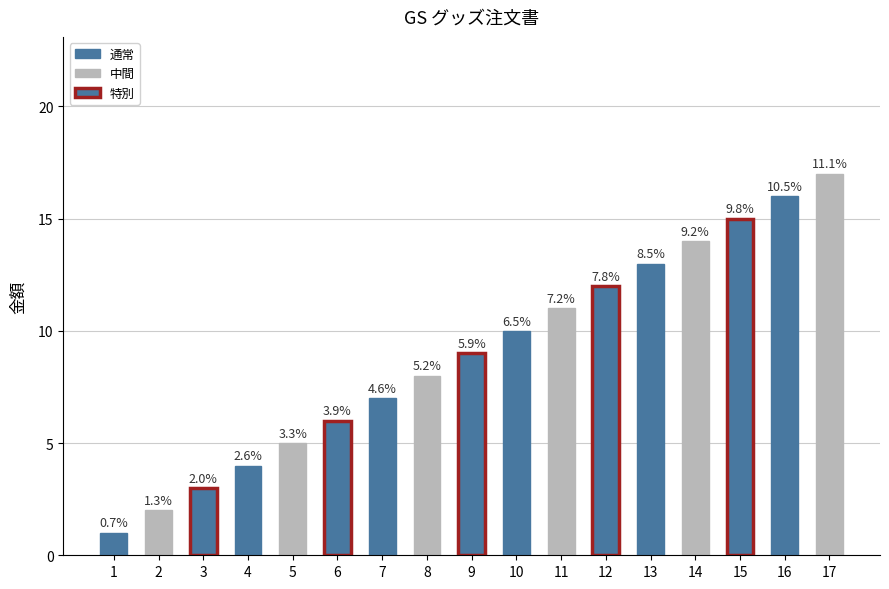

Does the chart contain any negative values?

No